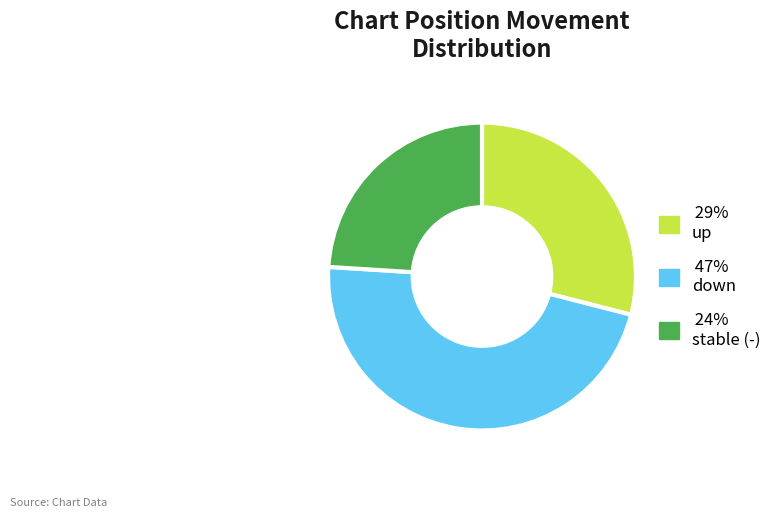

How many segments does this pie chart have?

3